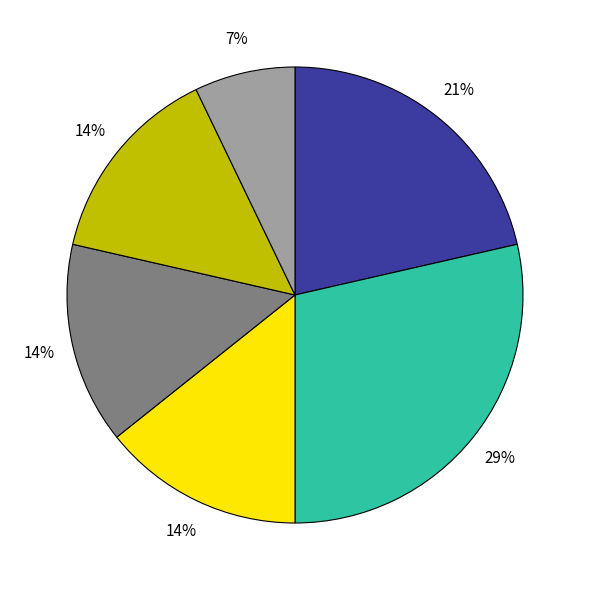

Does any single category account for the majority?

No